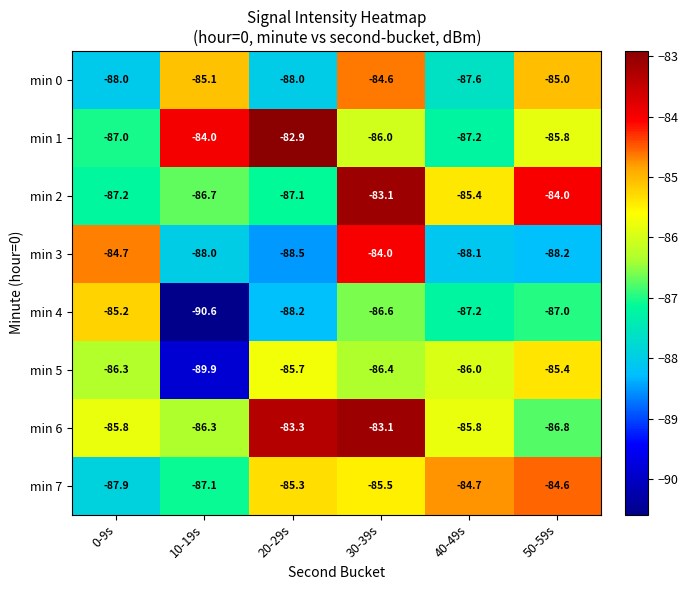

True or false: min 1 has a value of -86.0 at 30-39s.

True